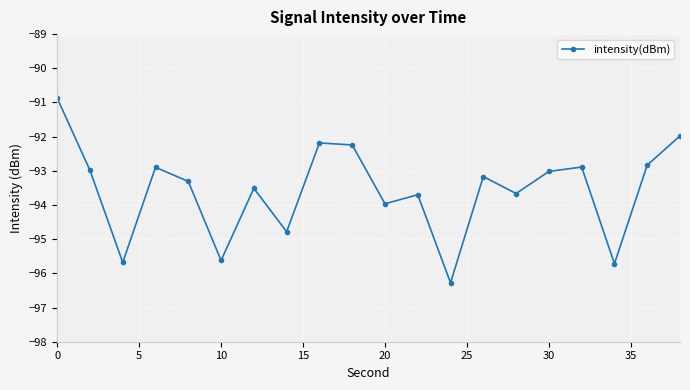

How many series are shown in this chart?

1